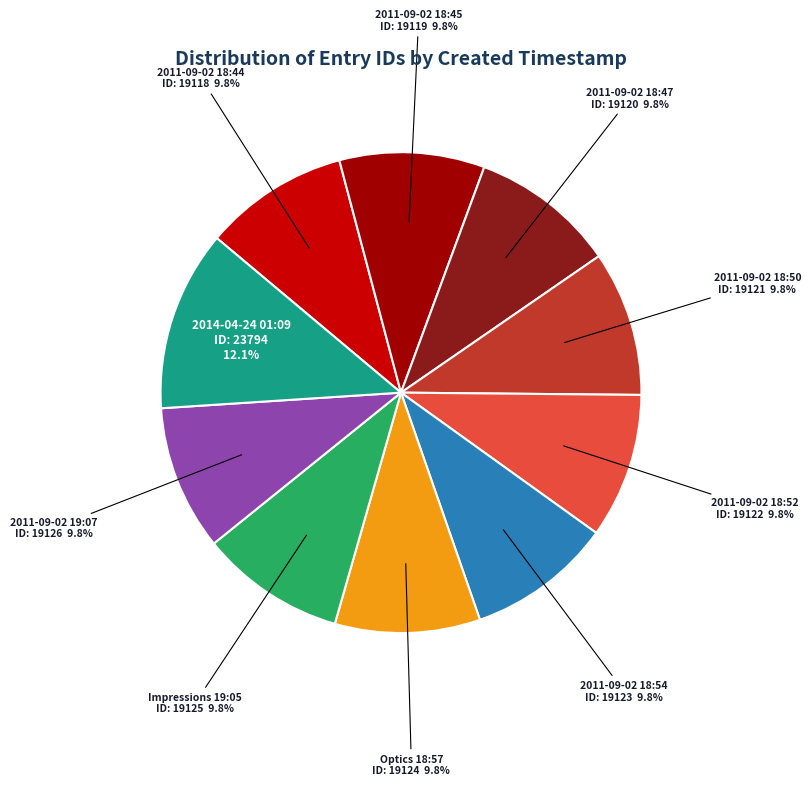

To the nearest percent, what is the average slice percentage?

10%